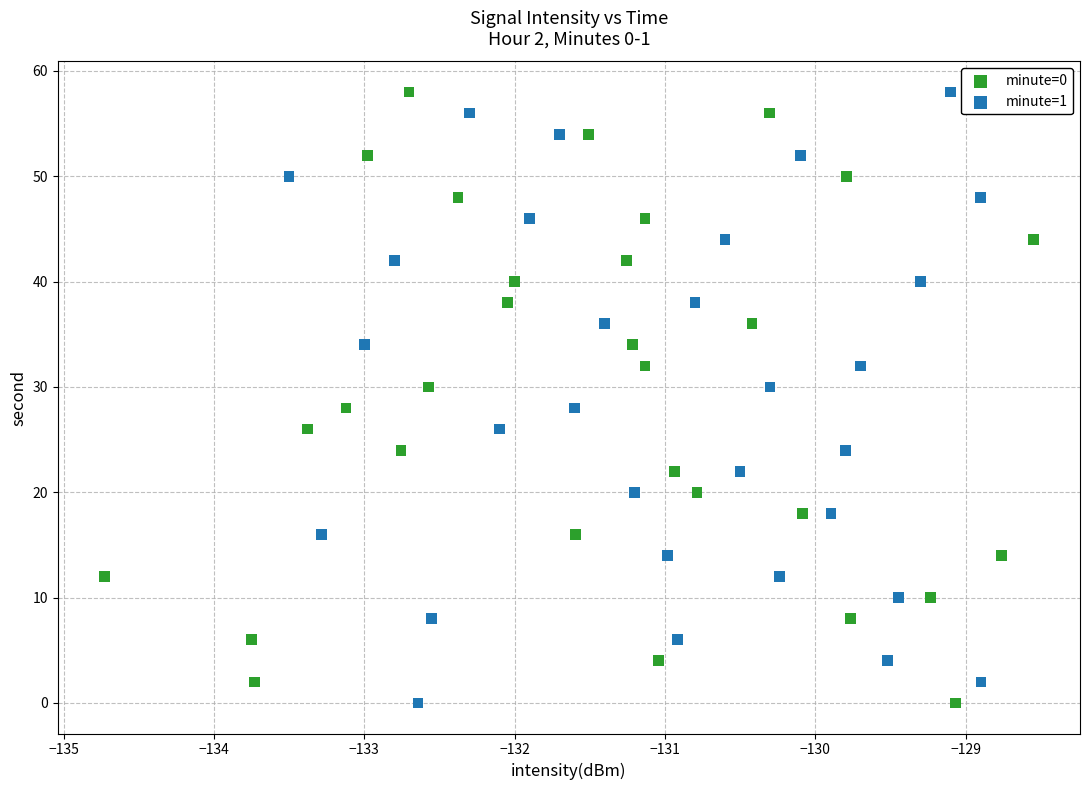

What are all the series names shown in the legend?

minute=0, minute=1